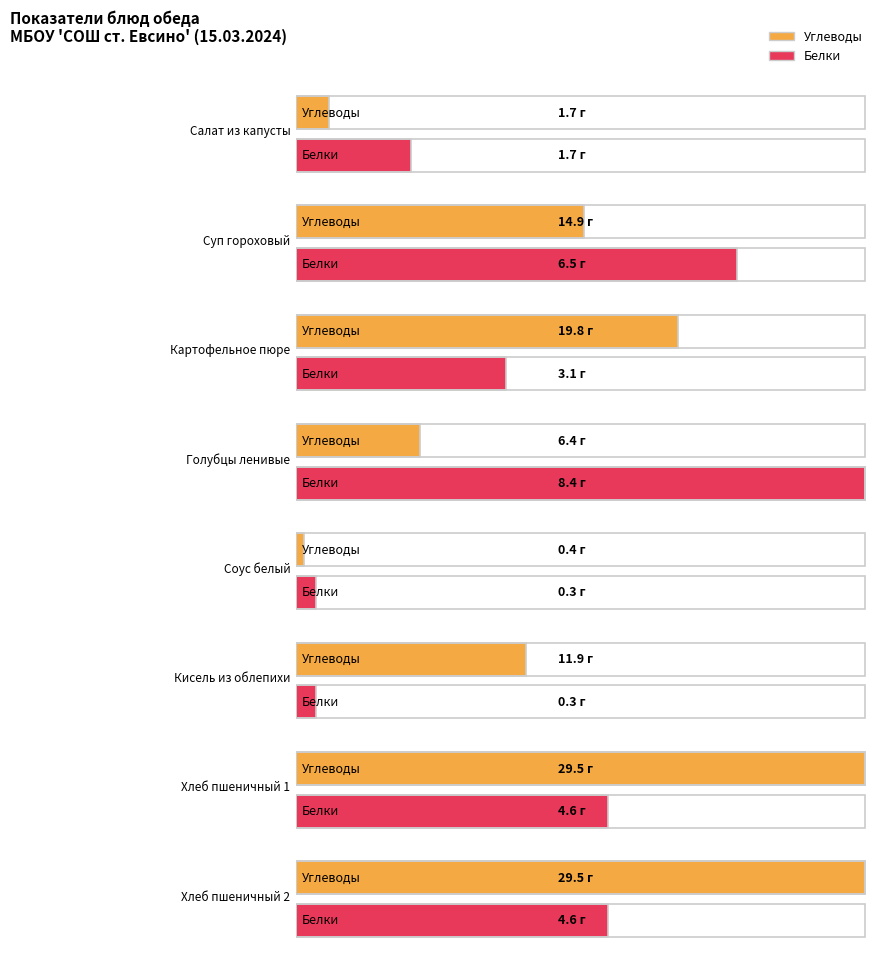

What position from the left is Кисель из облепихи?

6